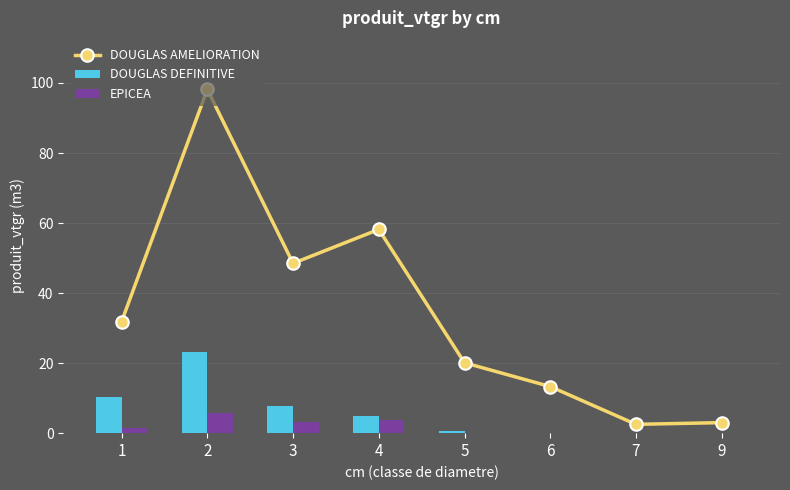

Reading right to left, transcribe all the data shown in this chart.

DOUGLAS AMELIORATION: 3.0	2.5	13.3	20.1	58.2	48.5	98.2	31.8
DOUGLAS DEFINITIVE: 0.0	0.0	0.0	0.6	4.9	7.7	23.2	10.3
EPICEA: 0.0	0.0	0.0	0.0	3.9	3.1	5.8	1.6